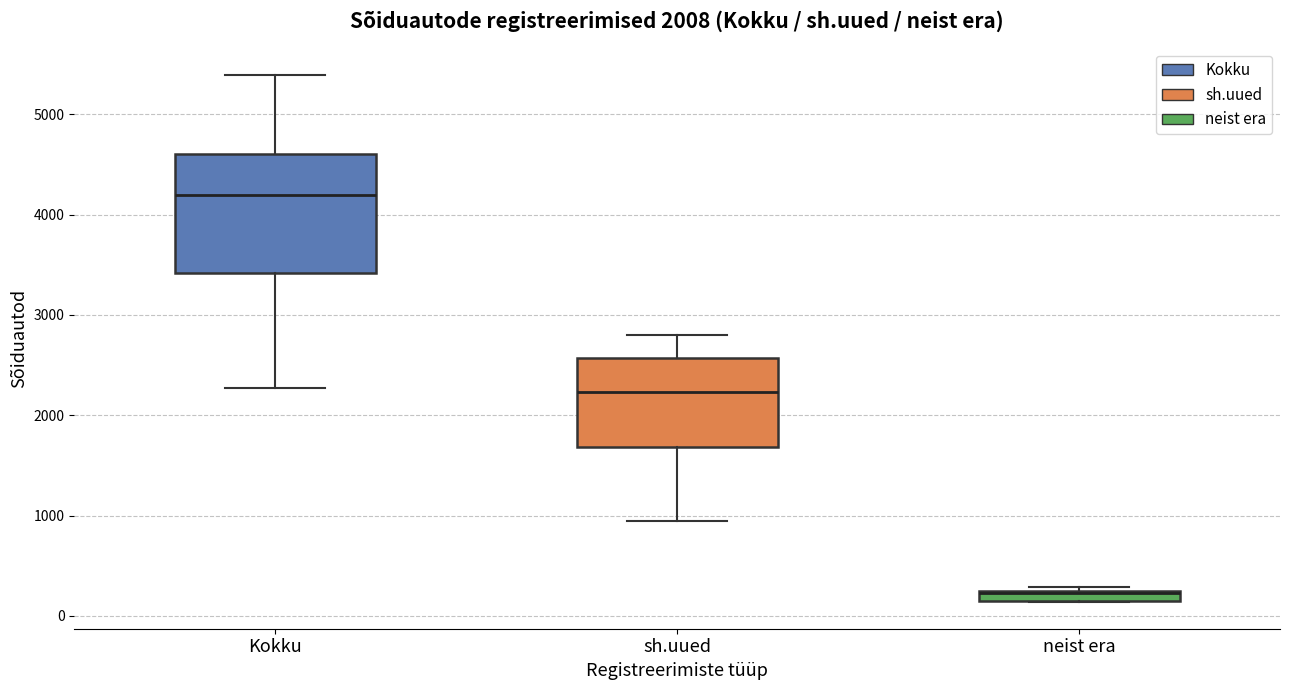

Where is the lower edge of the box for neist era on the y-axis? The values are not printed on the chart, so give them approximately, as read against the axis.

100